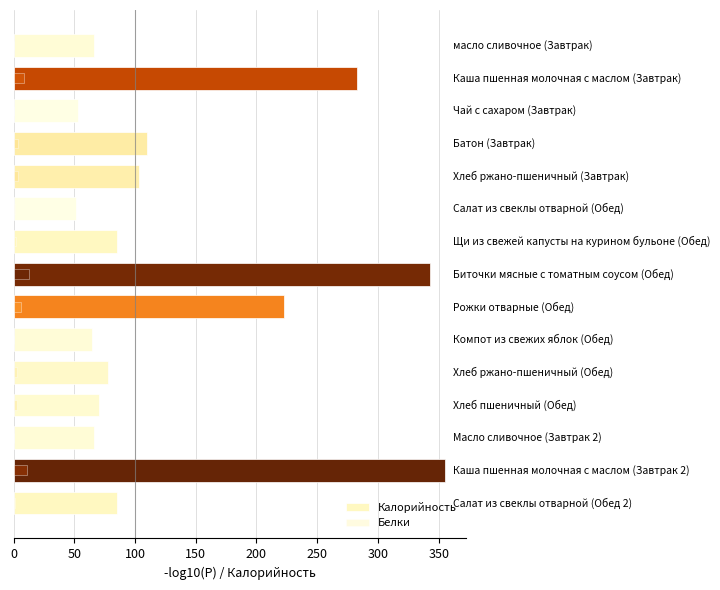

What is the maximum value for Калорийность?

355.0